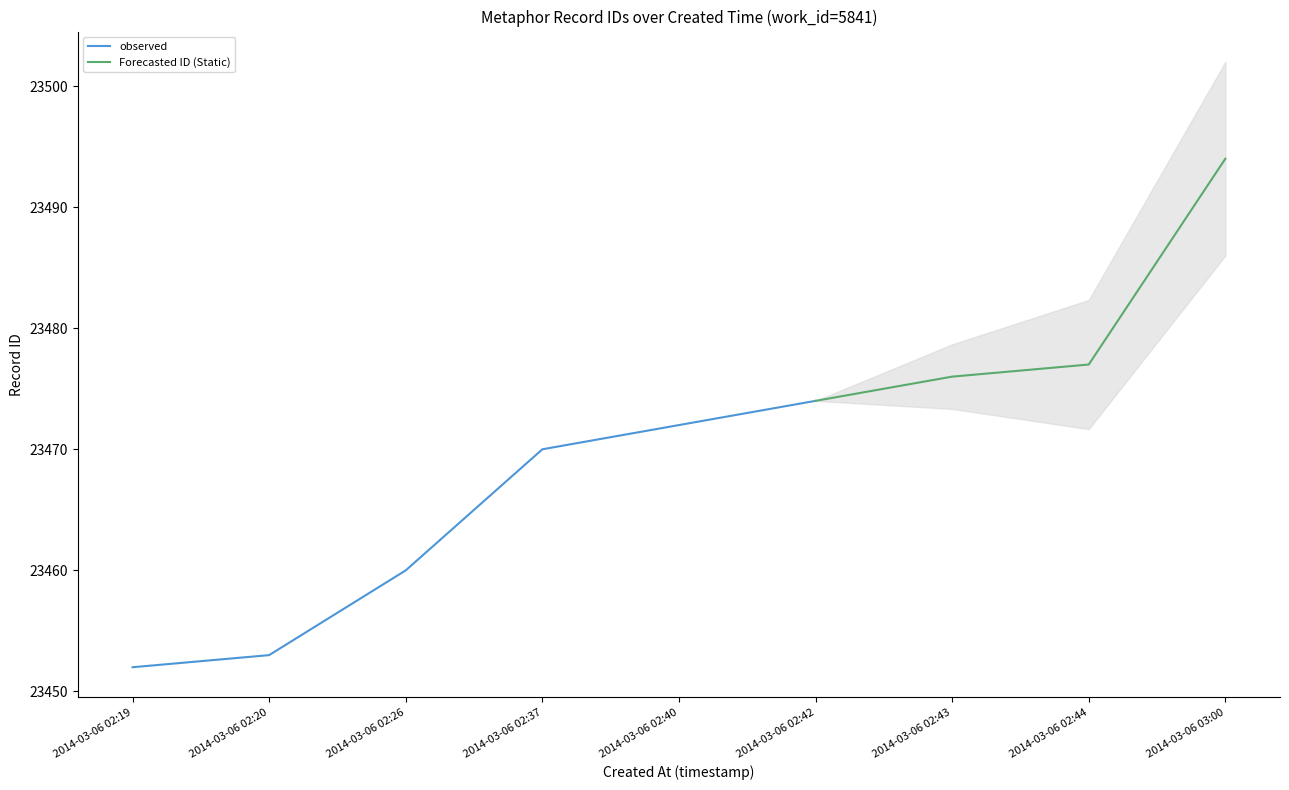

Reading left to right, transcribe all the data shown in this chart.

23452	23453	23460	23470	23472	23474	23476	23477	23494